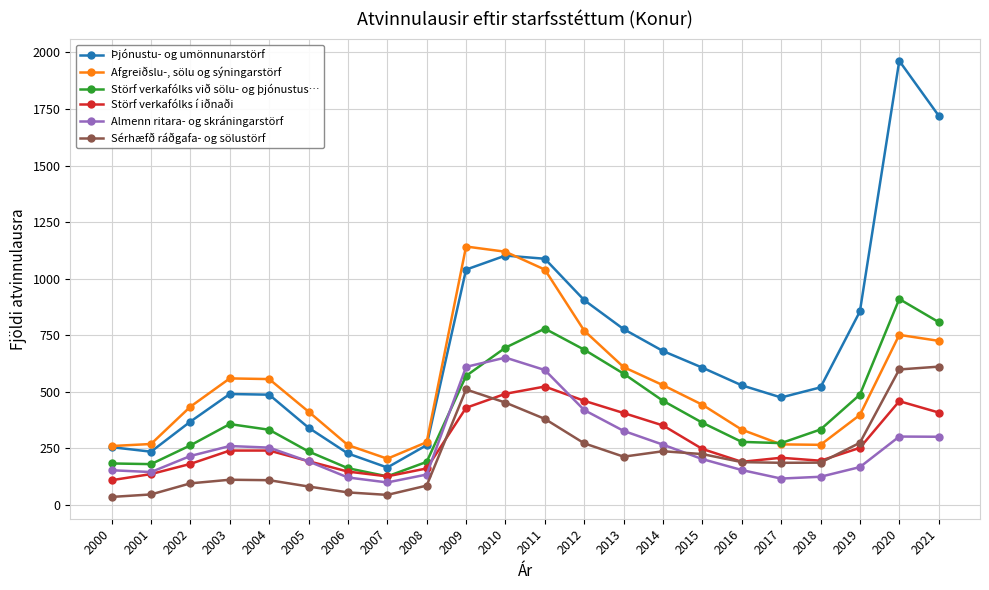

What is the average value of the Sérhæfð ráðgafa- og sölustörf series?

227.0